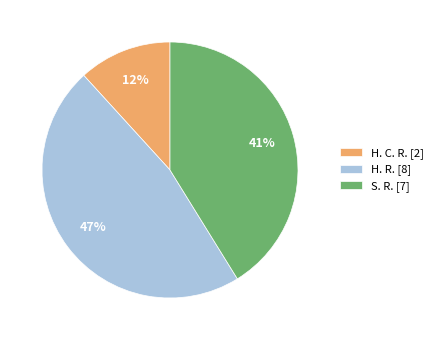

Is there any slice that represents more than half of the pie?

No